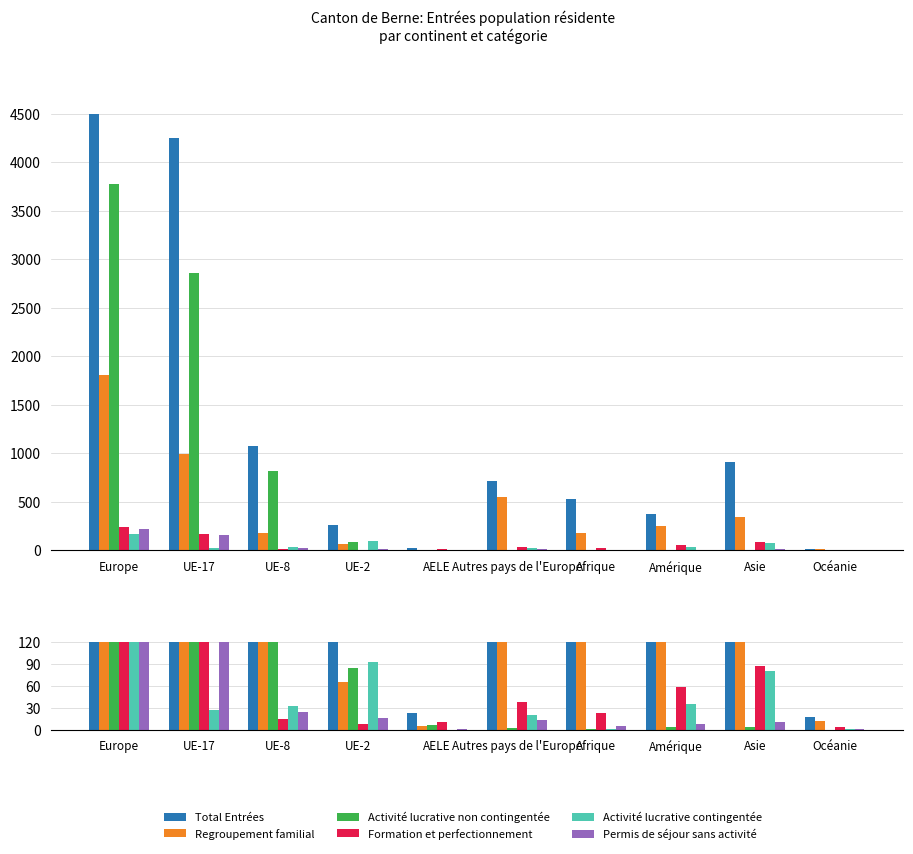

List the series in order of their peak value, lowest first.

Activité lucrative contingentée, Permis de séjour sans activité, Formation et perfectionnement, Regroupement familial, Activité lucrative non contingentée, Total Entrées